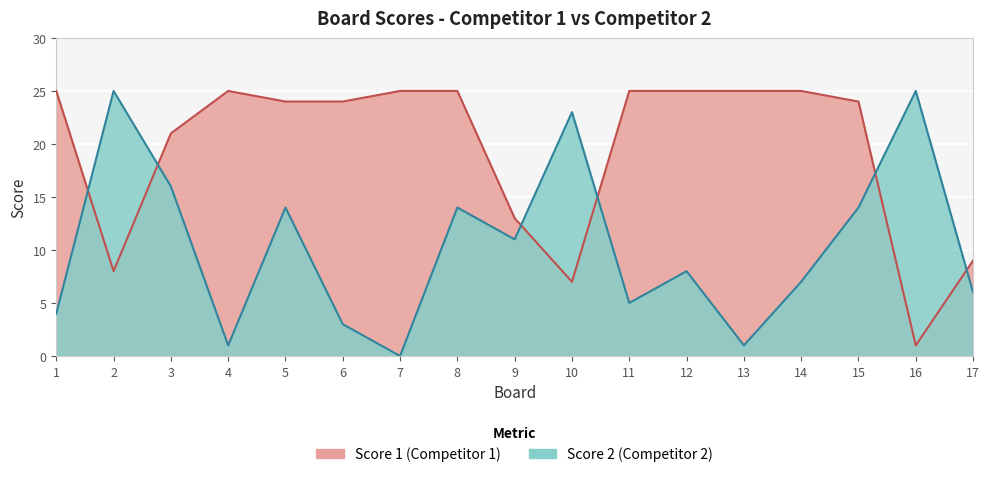

In Score 1, how many points are lower than both neighbors (excluding endpoints)?

3